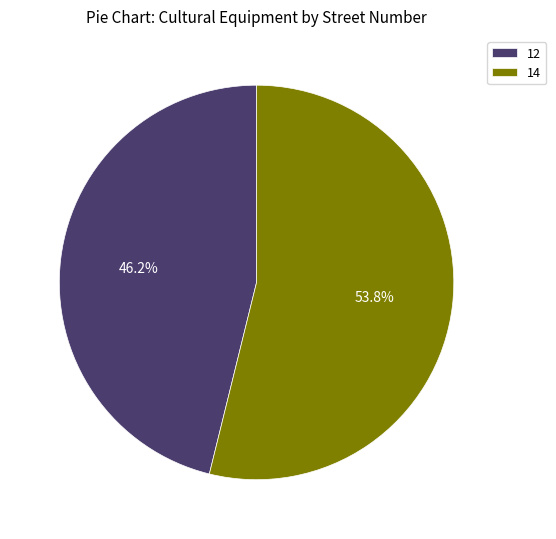

Is there any slice that represents more than half of the pie?

Yes